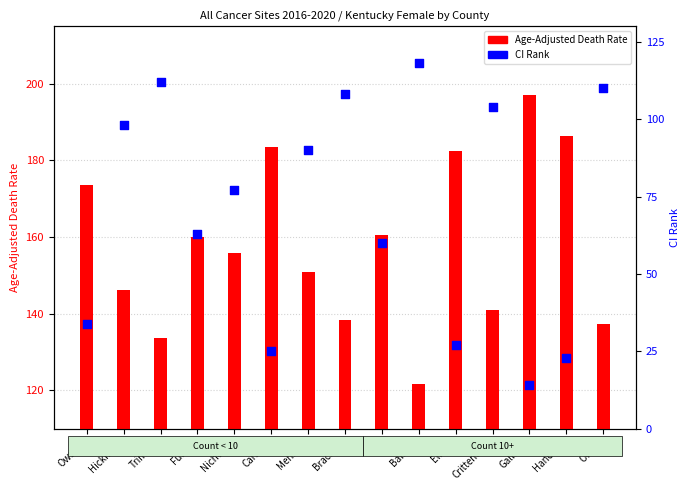

Which series contains the highest Y value?

Age-Adjusted Death Rate